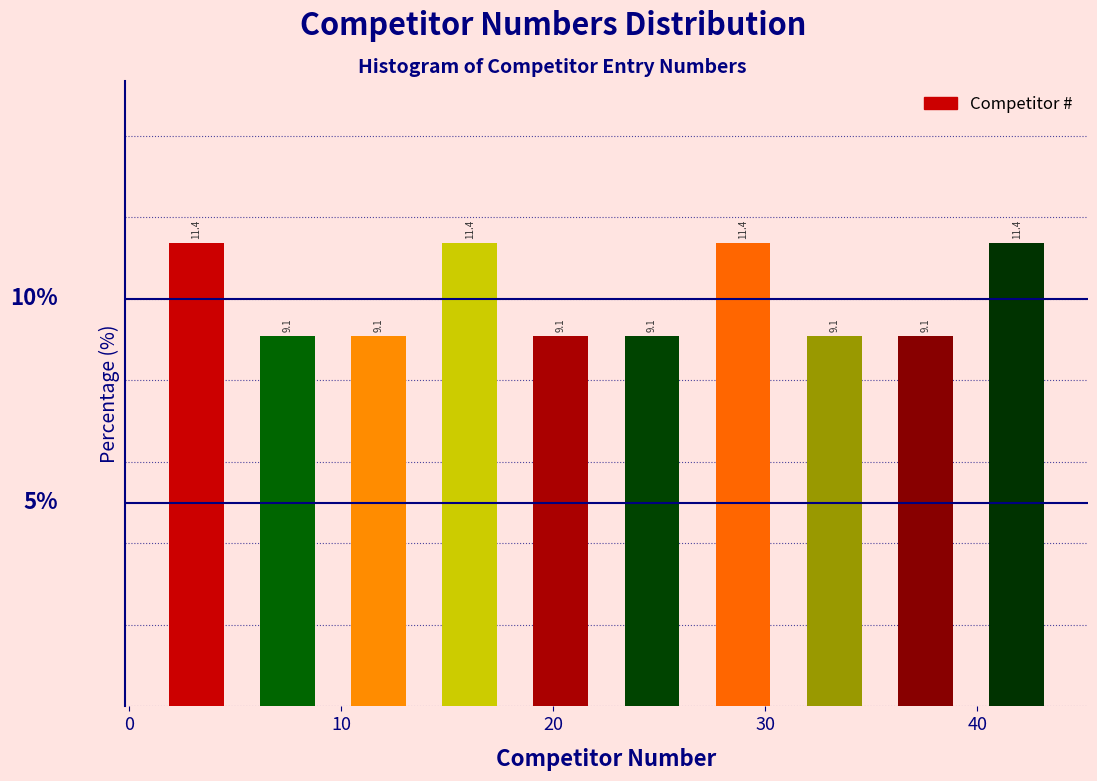

Reading left to right, list every bar in this chart as the range it spans on the x-axis followed by its height. The bar edges are not printed on the chart, so give them approximately, as read against the axis.

1.0 to 5.3: 11.4
5.3 to 9.6: 9.1
9.6 to 13.9: 9.1
13.9 to 18.2: 11.4
18.2 to 22.5: 9.1
22.5 to 26.8: 9.1
26.8 to 31.1: 11.4
31.1 to 35.4: 9.1
35.4 to 39.7: 9.1
39.7 to 44.0: 11.4